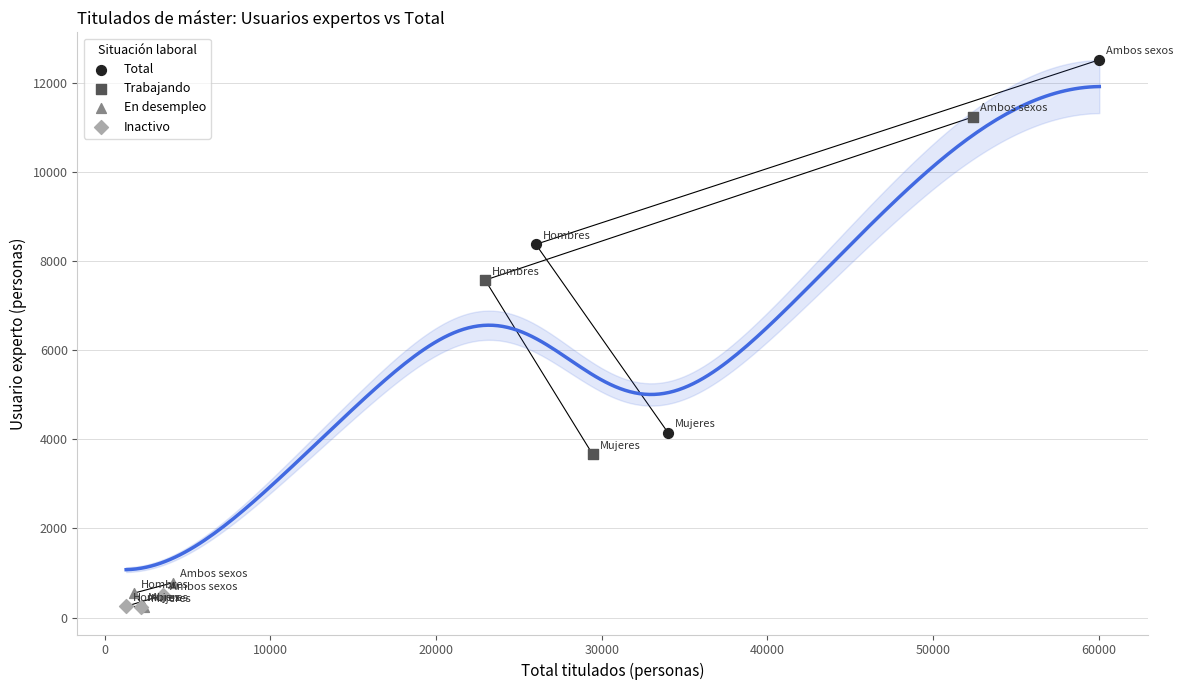

Which series has the largest Y range (max minus min)?

Total